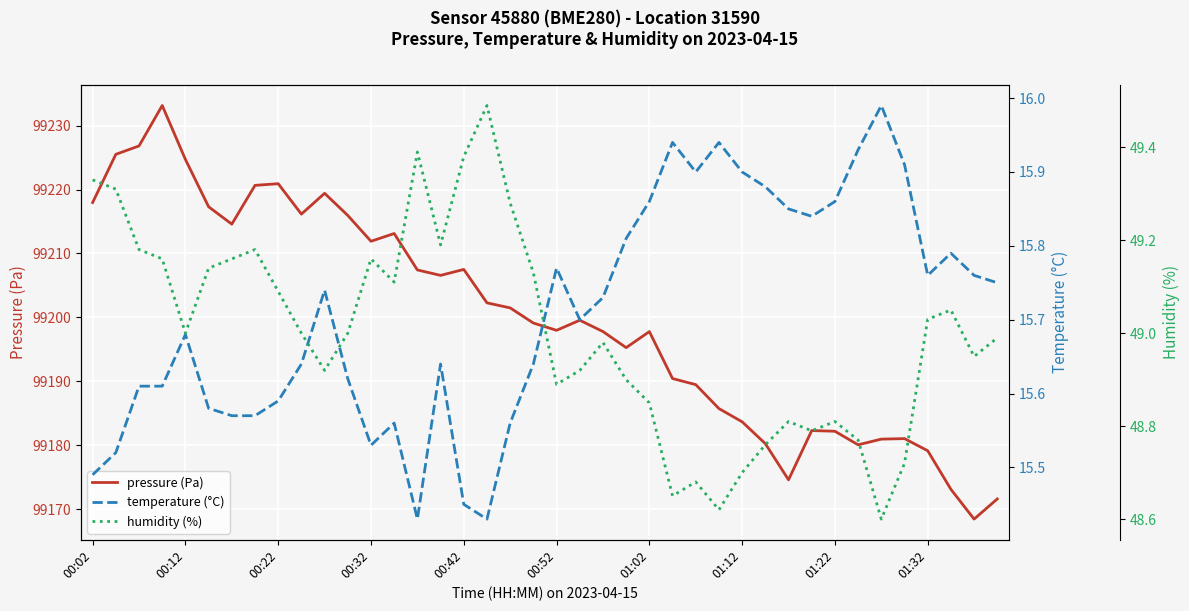

The pressure (Pa) series shows 159744.1 at 00:32. True or false?

False